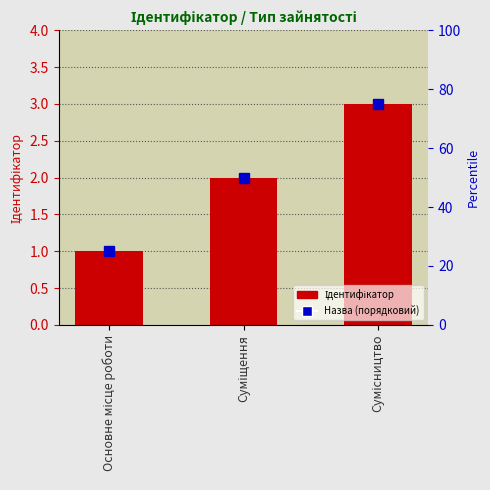

How many values are below 2?

1